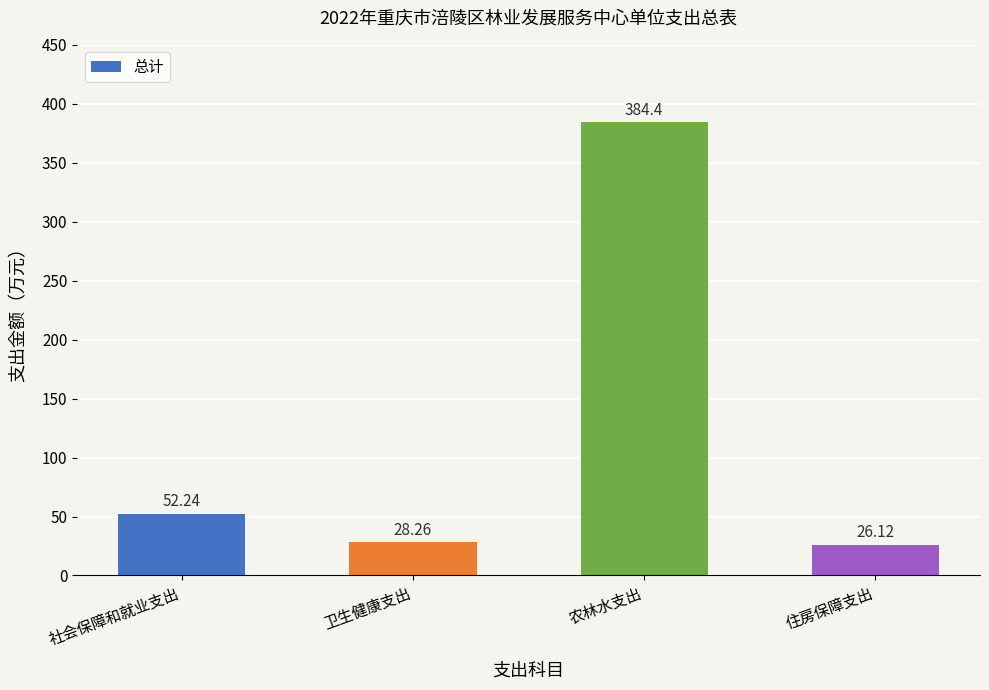

The chart shows a value of 52.2 at 社会保障和就业支出. True or false?

True